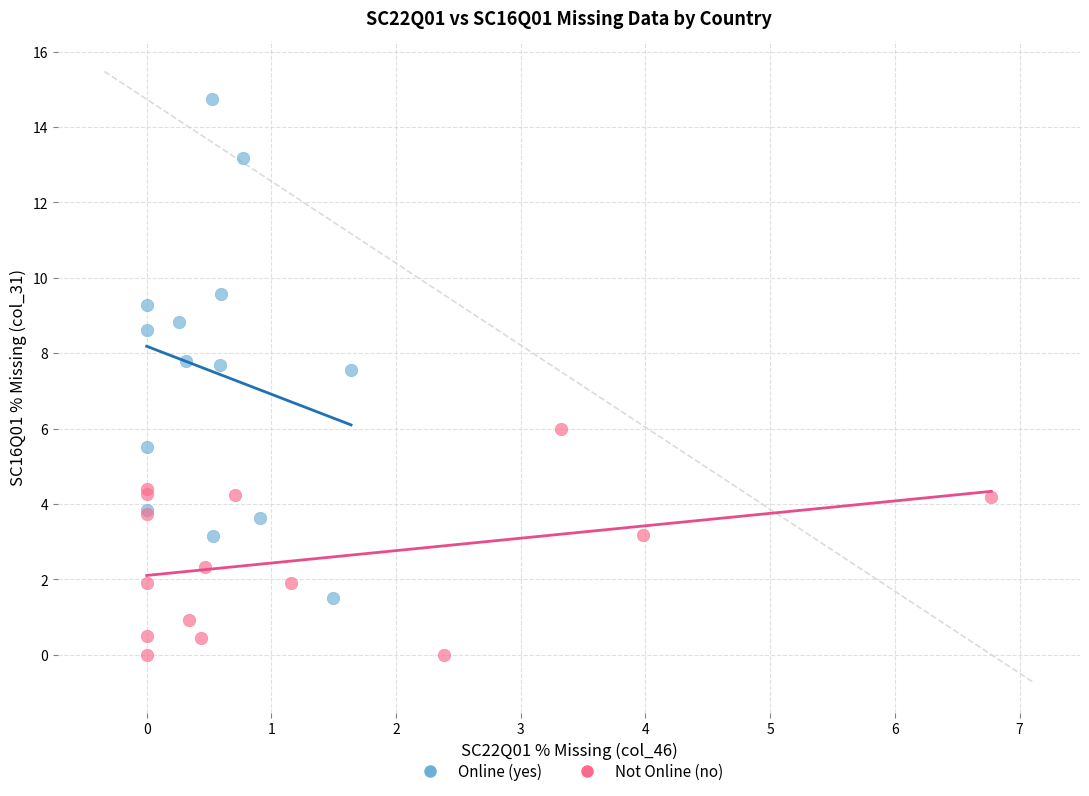

Which series has the largest Y range (max minus min)?

Online (yes)